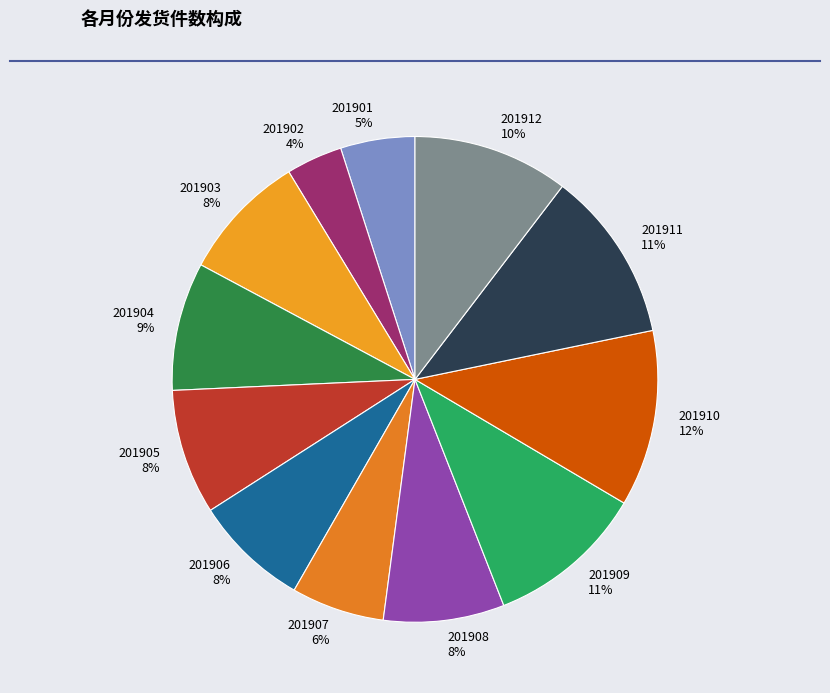

To the nearest percent, what is the difference between the largest and smallest slice percentages?

8%